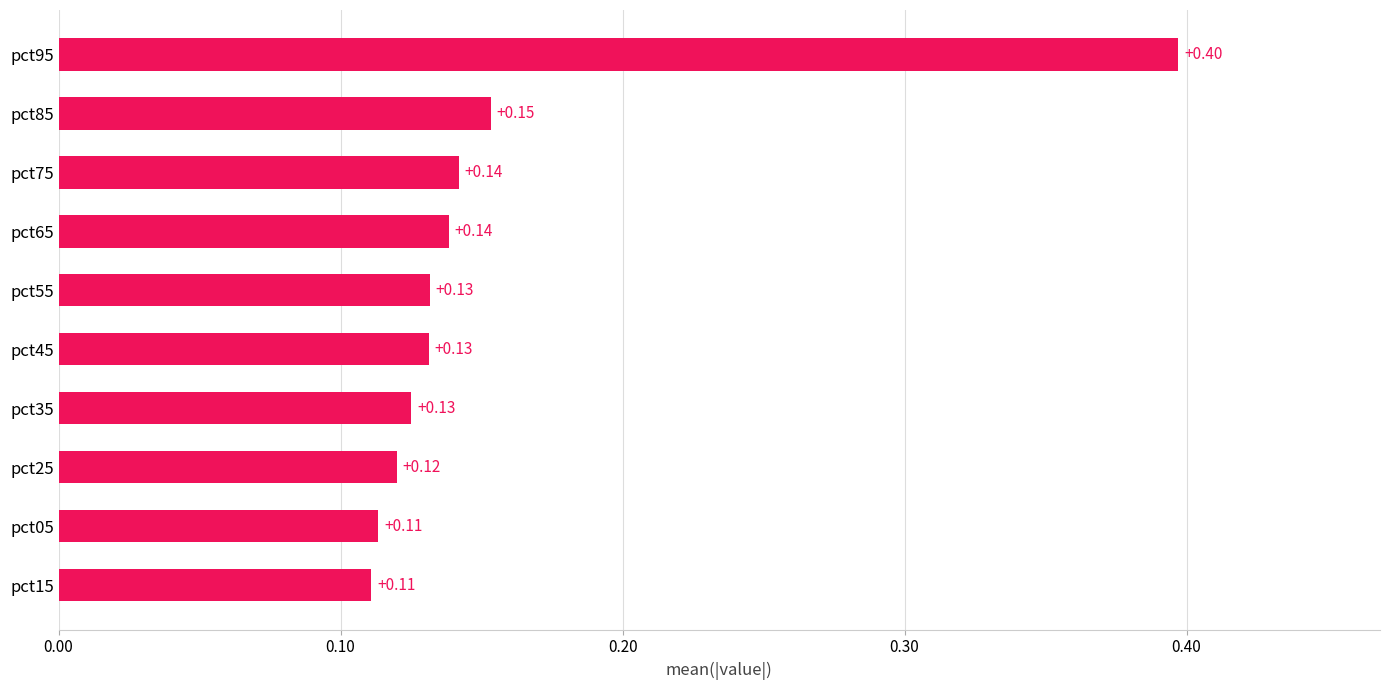

What is the sum of all values?

1.6